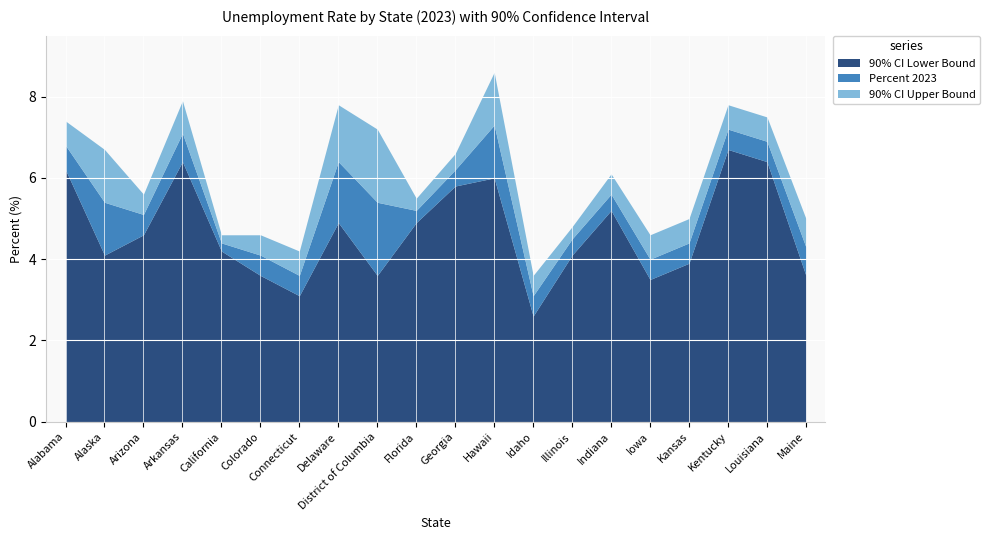

What is the sum of all Percent 2023 values?

107.0